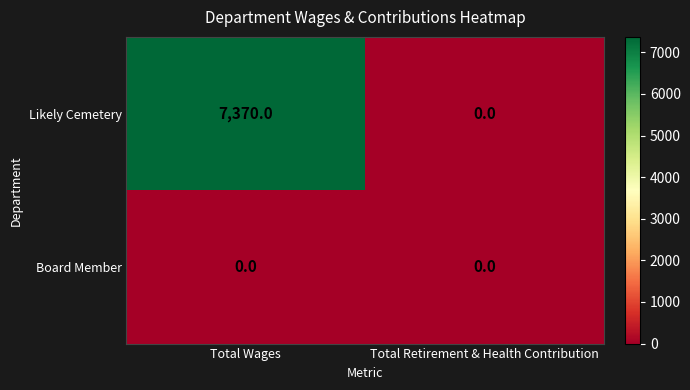

What value does the Likely Cemetery series have at Total Wages, to the nearest 50?

7350